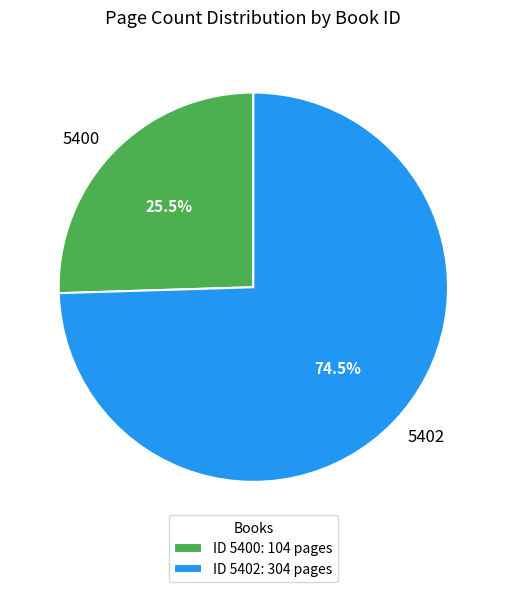

How much of the chart is everything except 5400?

74.5%